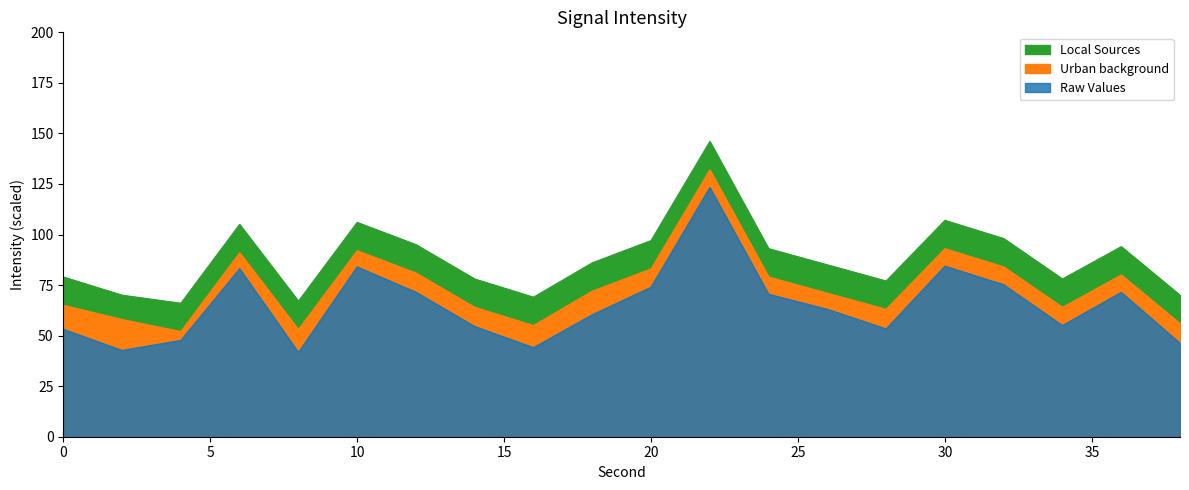

The Raw Values series shows 40.8 at 18. True or false?

False